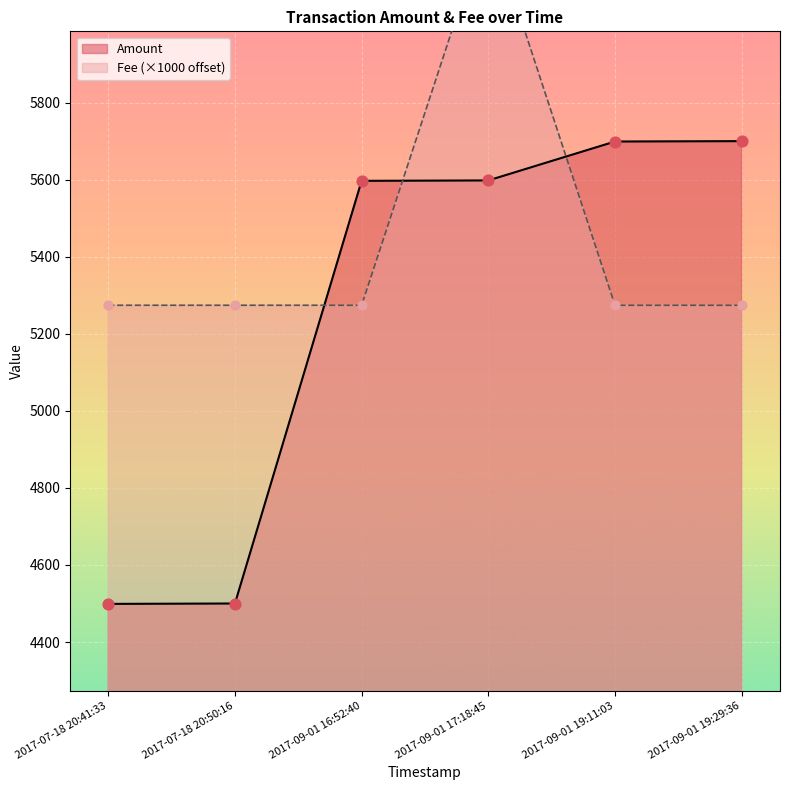

What are all the series names shown in the legend?

Amount, Fee